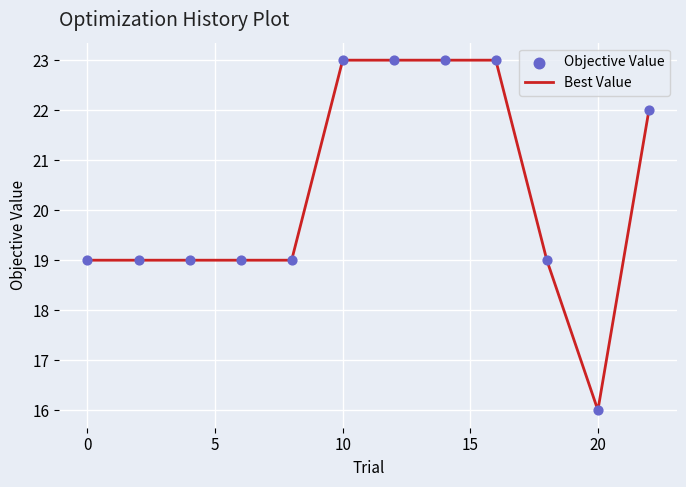

What is the greatest value displayed?

23